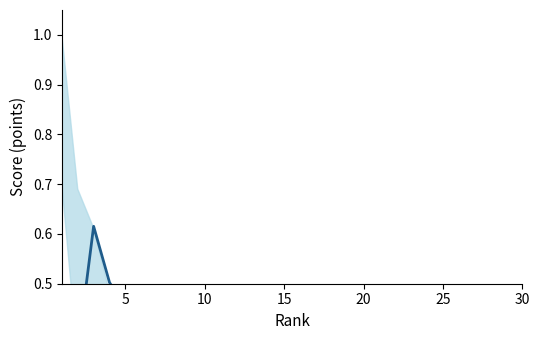

Does the chart have visible grid lines?

No